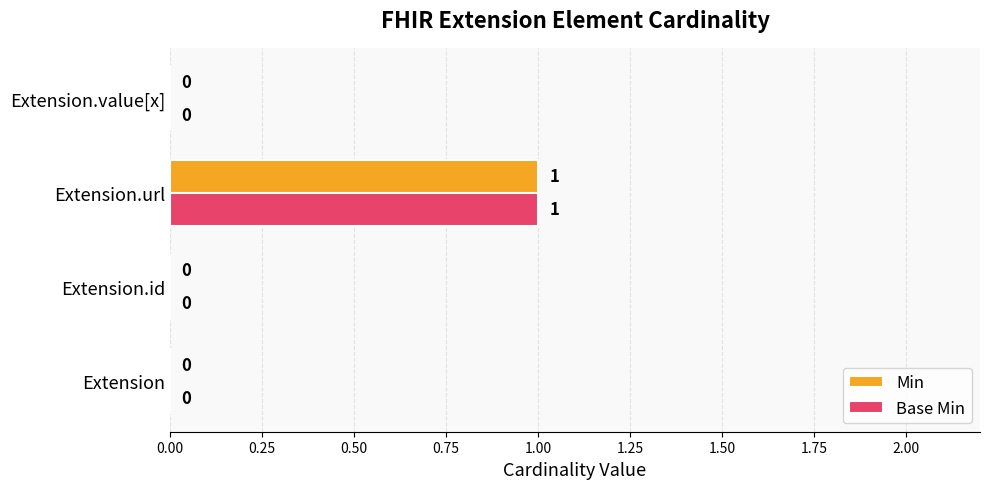

True or false: Min has a value of -1 at Extension.

False